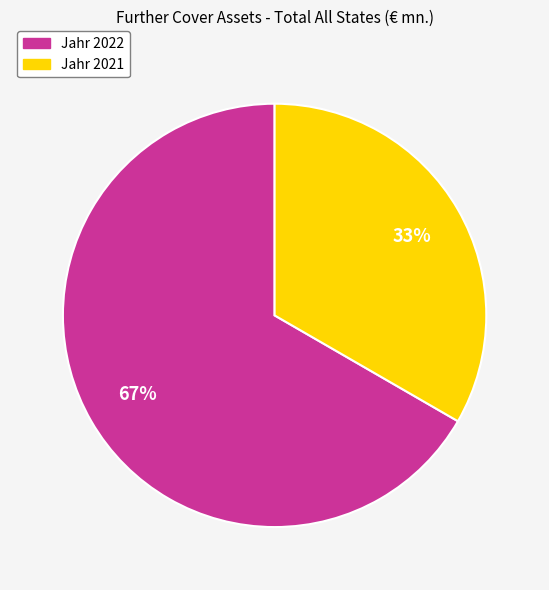

To the nearest percent, what is the average slice percentage?

50%